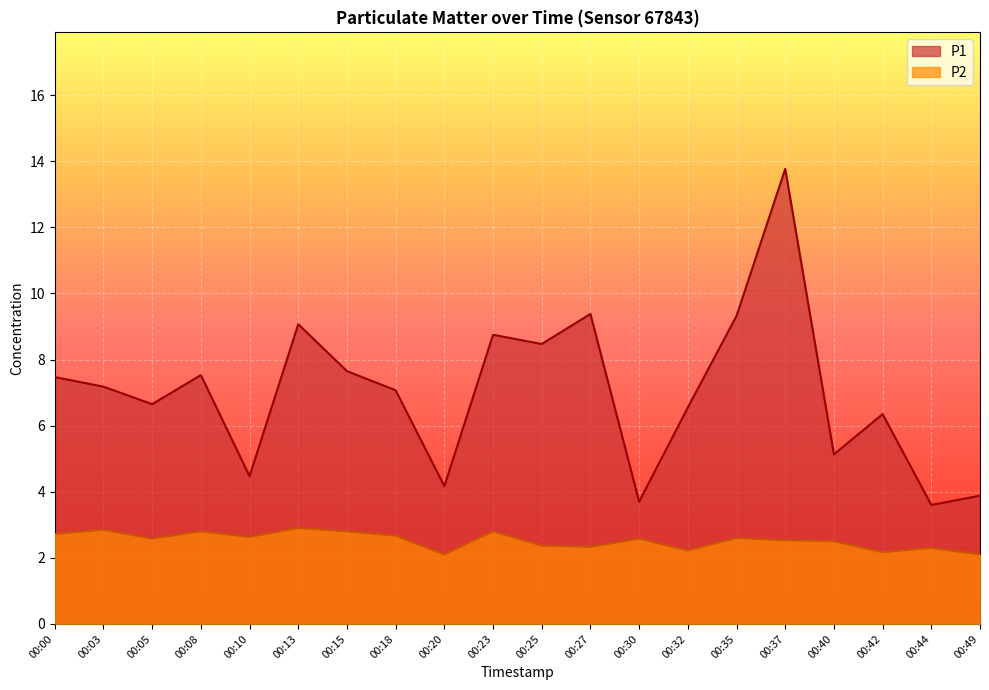

What is the difference between the P1 values at 00:15 and 00:13?

1.4